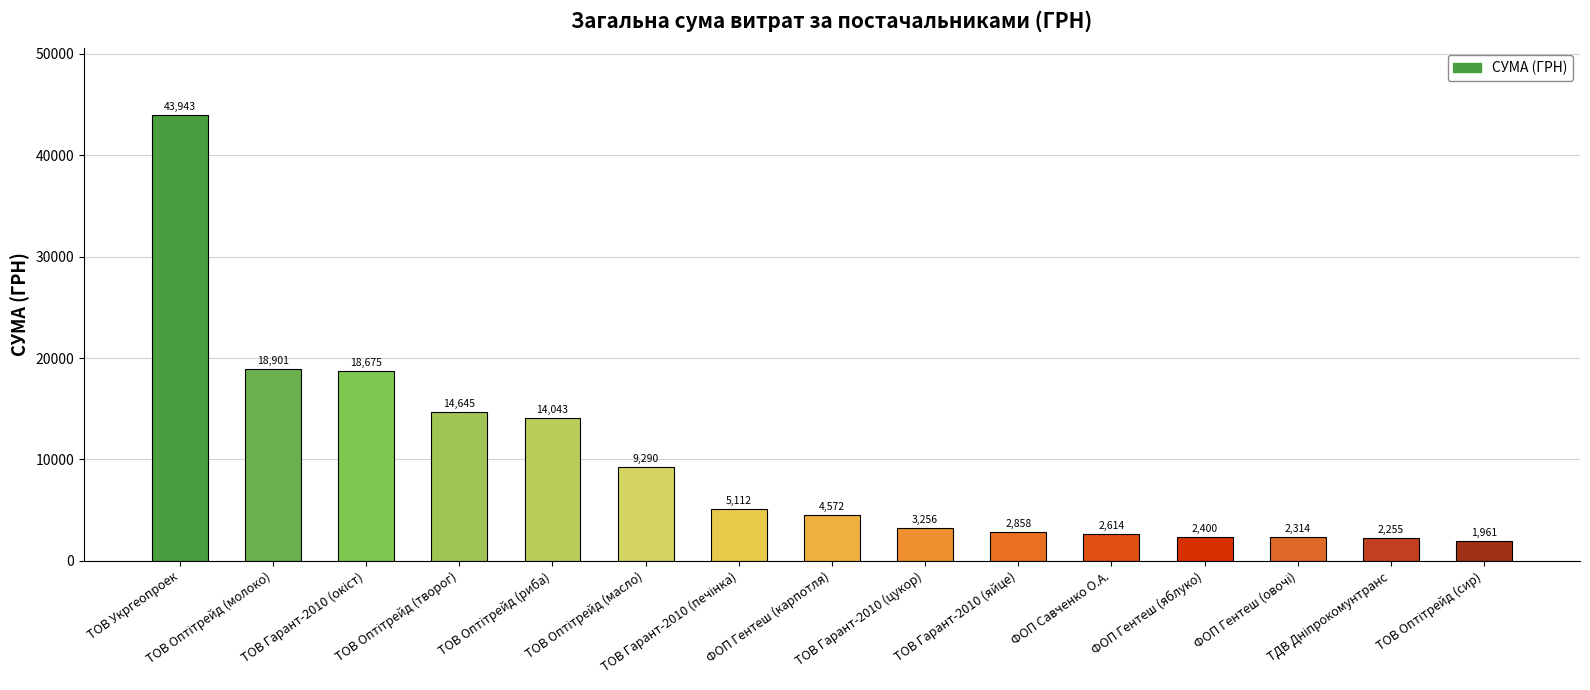

What is the average value?

9789.3